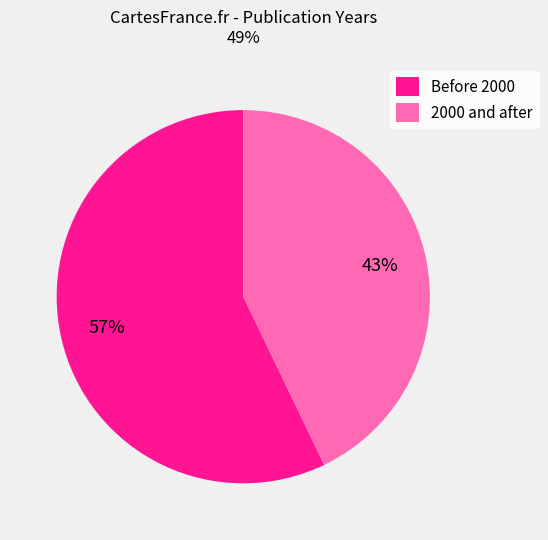

Which category has the biggest portion of the pie?

Before 2000